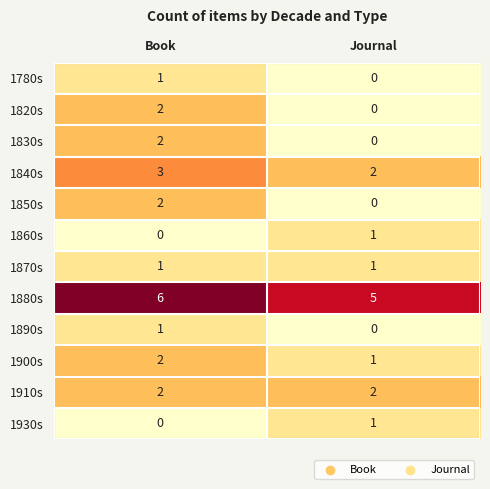

At which label is 1890s closest to 0?

Journal